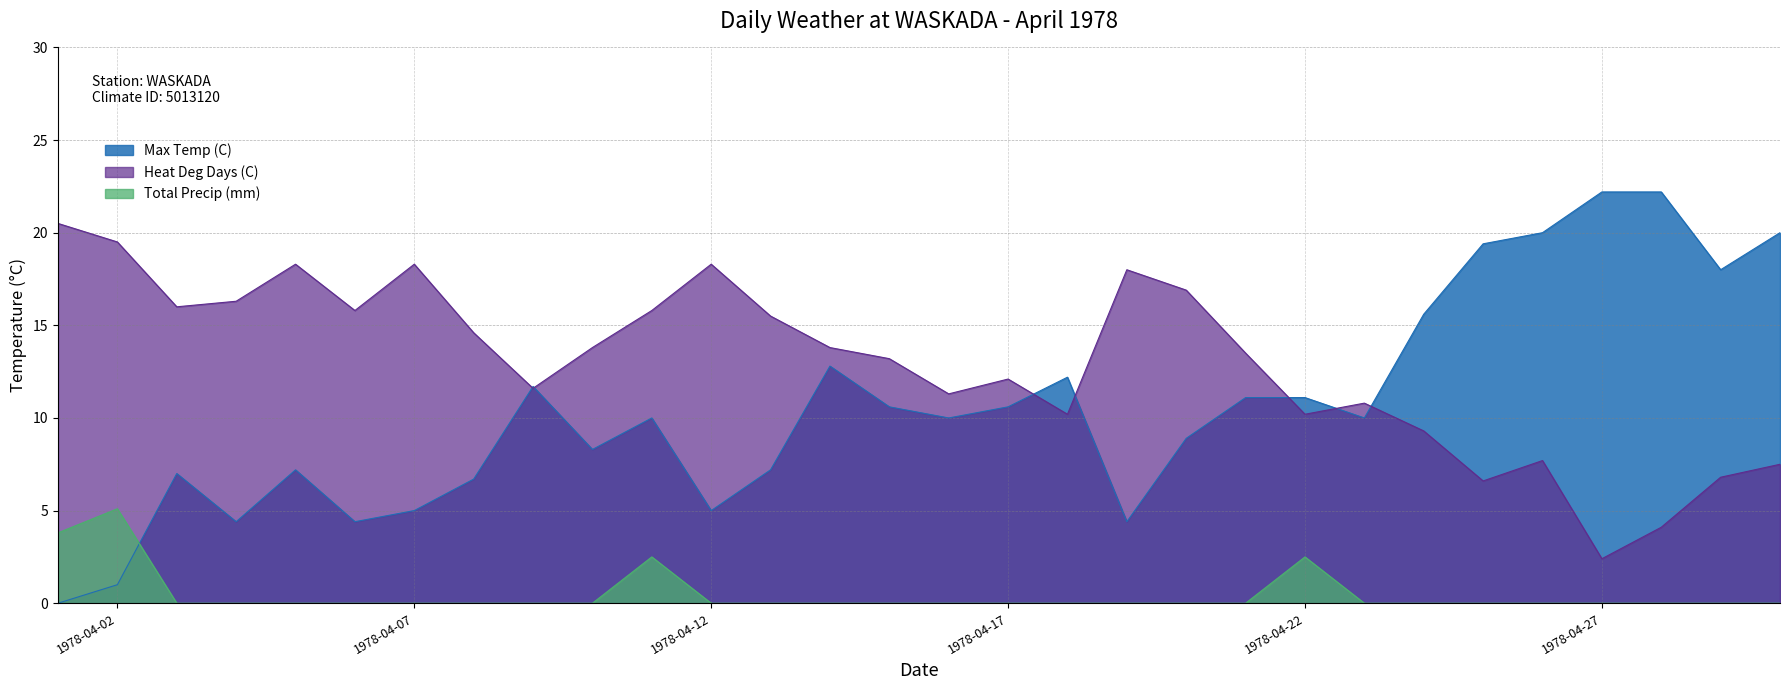

Which series ends up on top after the final intersection of Max Temp (C) and Total Precip (mm)?

Max Temp (C)